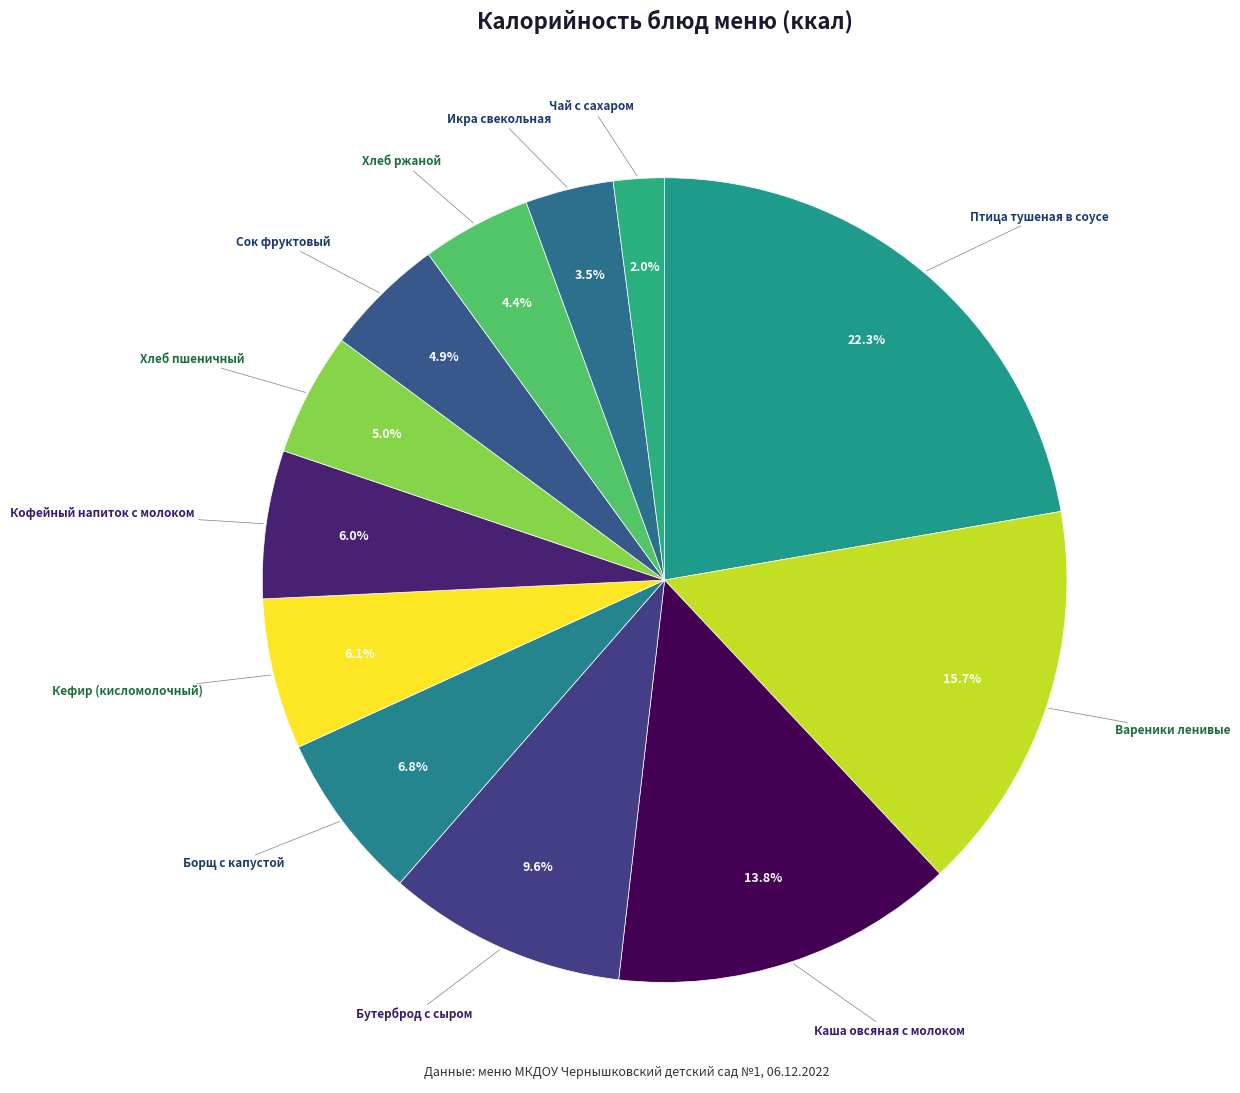

Is there any slice that represents more than half of the pie?

No